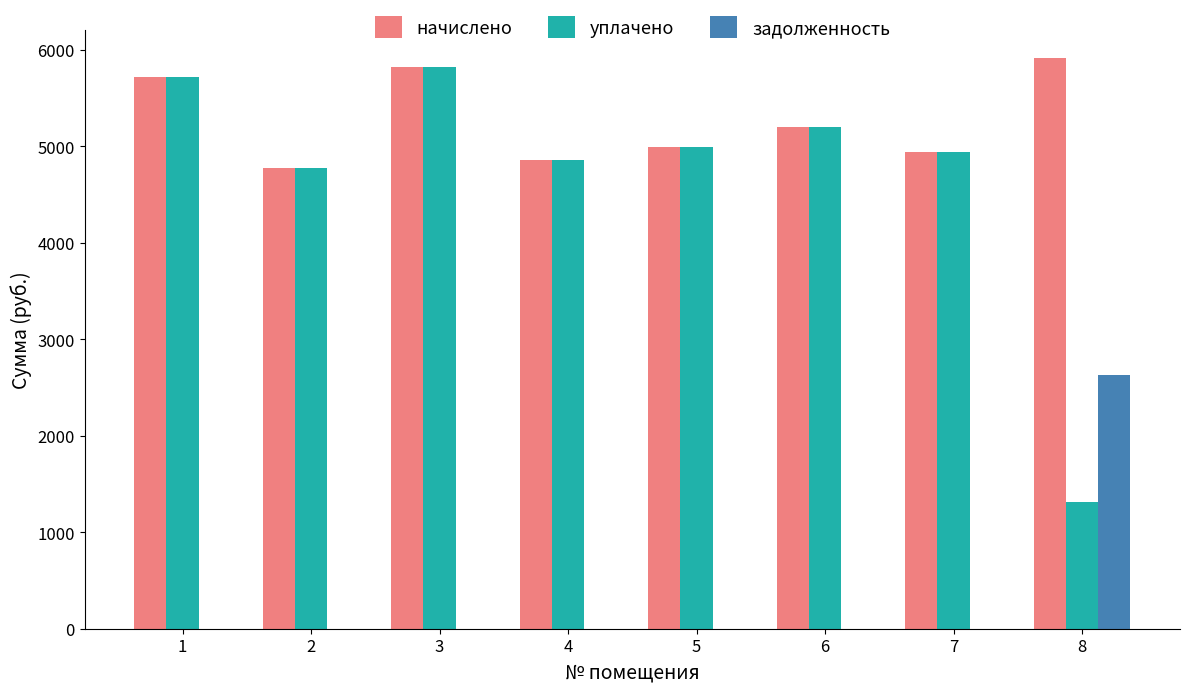

Which series has the largest total across all categories?

начислено